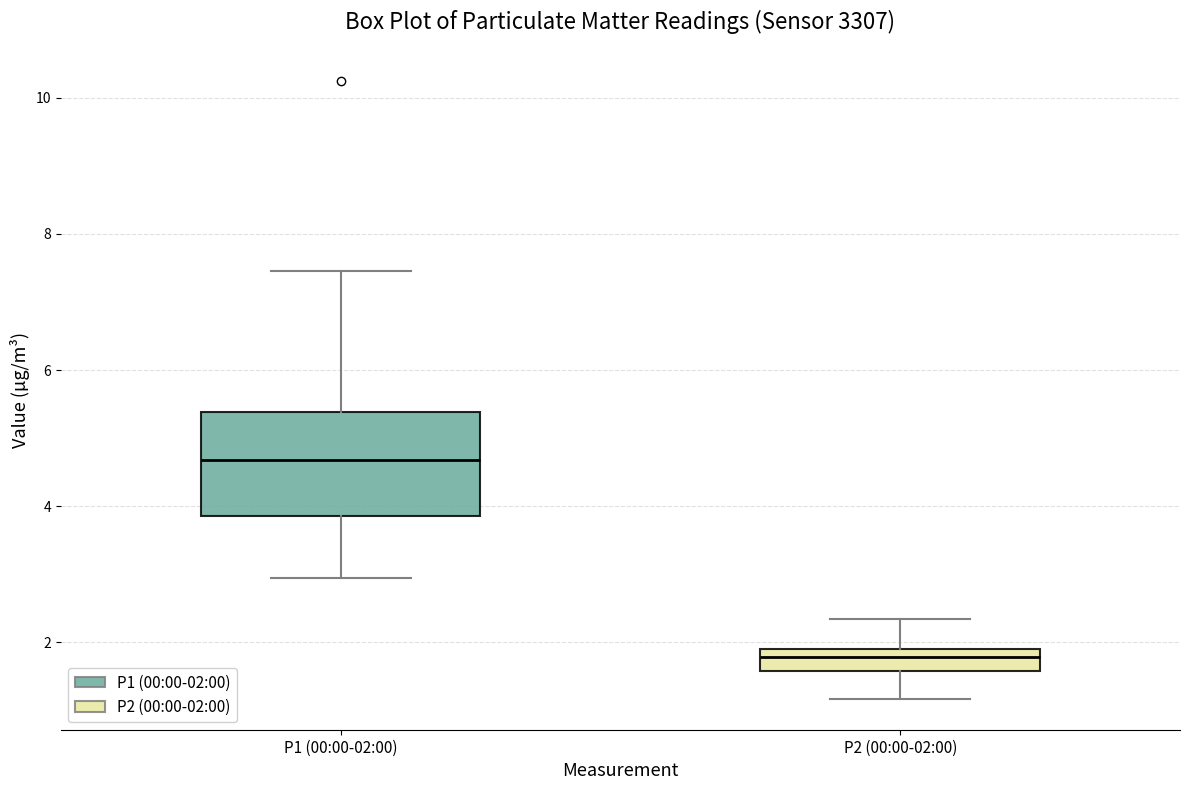

Reading left to right, read every box against the y-axis: the position of its median line, the range the box covers, and the ends of its whiskers. The values are not printed on the chart, so give them approximately, as read against the axis.

P1 (00:00-02:00): median 4.6, box 3.8 to 5.4, whiskers 3.0 to 7.4
P2 (00:00-02:00): median 1.8, box 1.6 to 2.0, whiskers 1.2 to 2.4